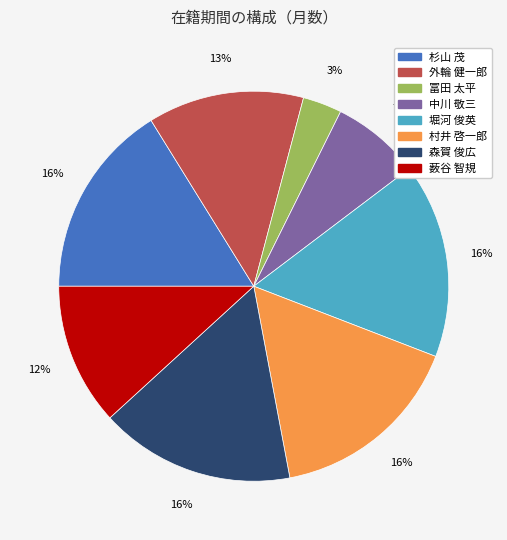

Does 堀河 俊英 represent more than half of the total?

No